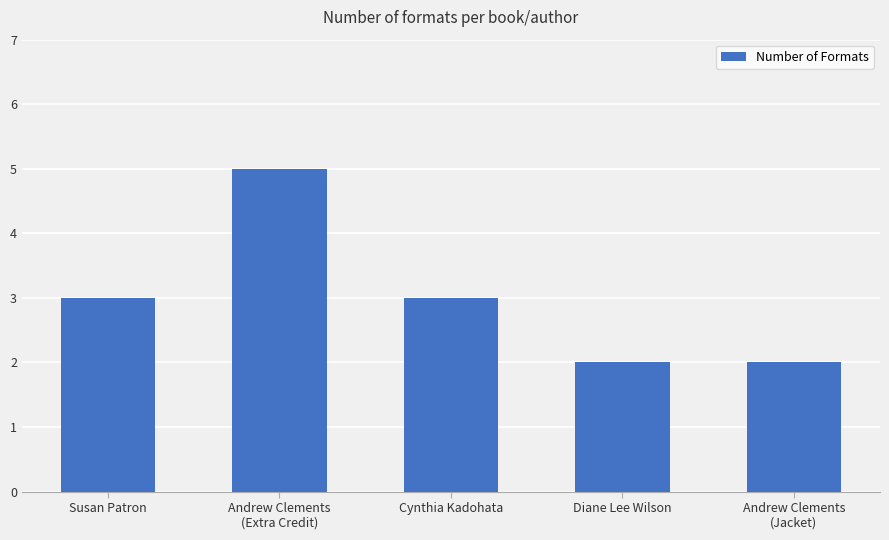

How many distinct data groups are displayed?

1